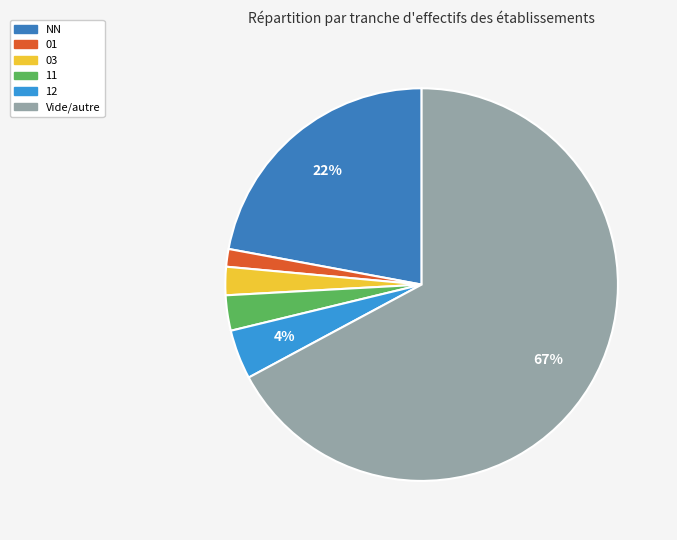

To the nearest percent, what is the average slice percentage?

17%